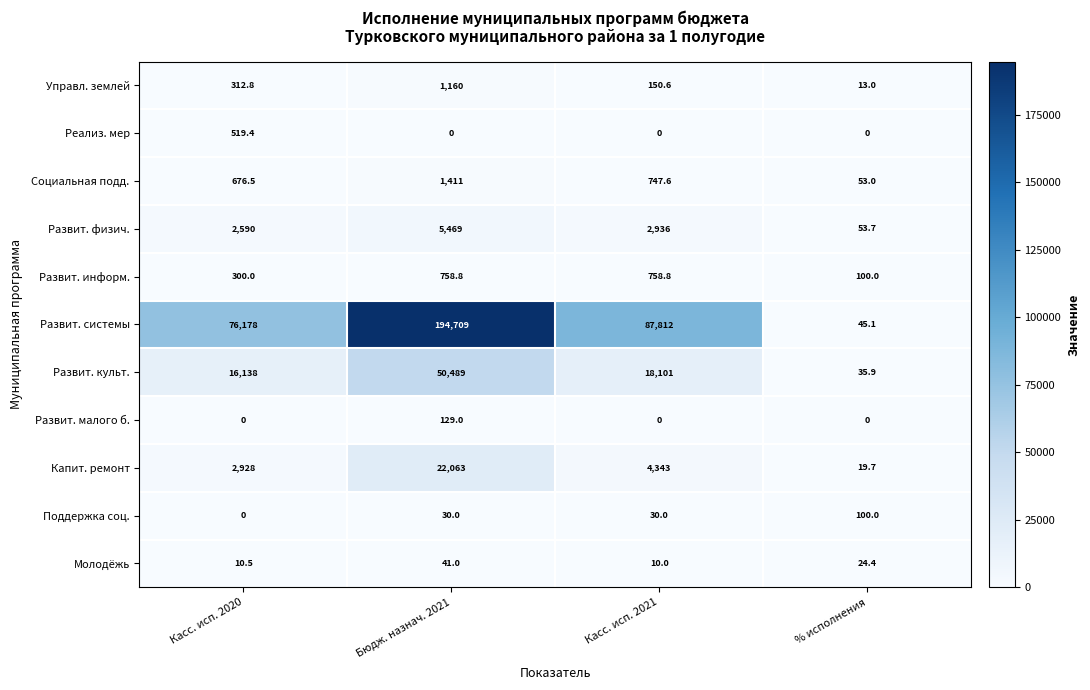

What is the lowest value of the Развит. культ. series?

35.9